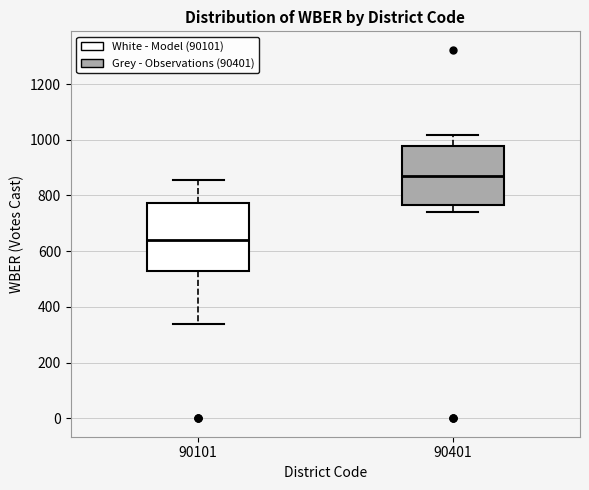

Which box has the lowest median line?

90101